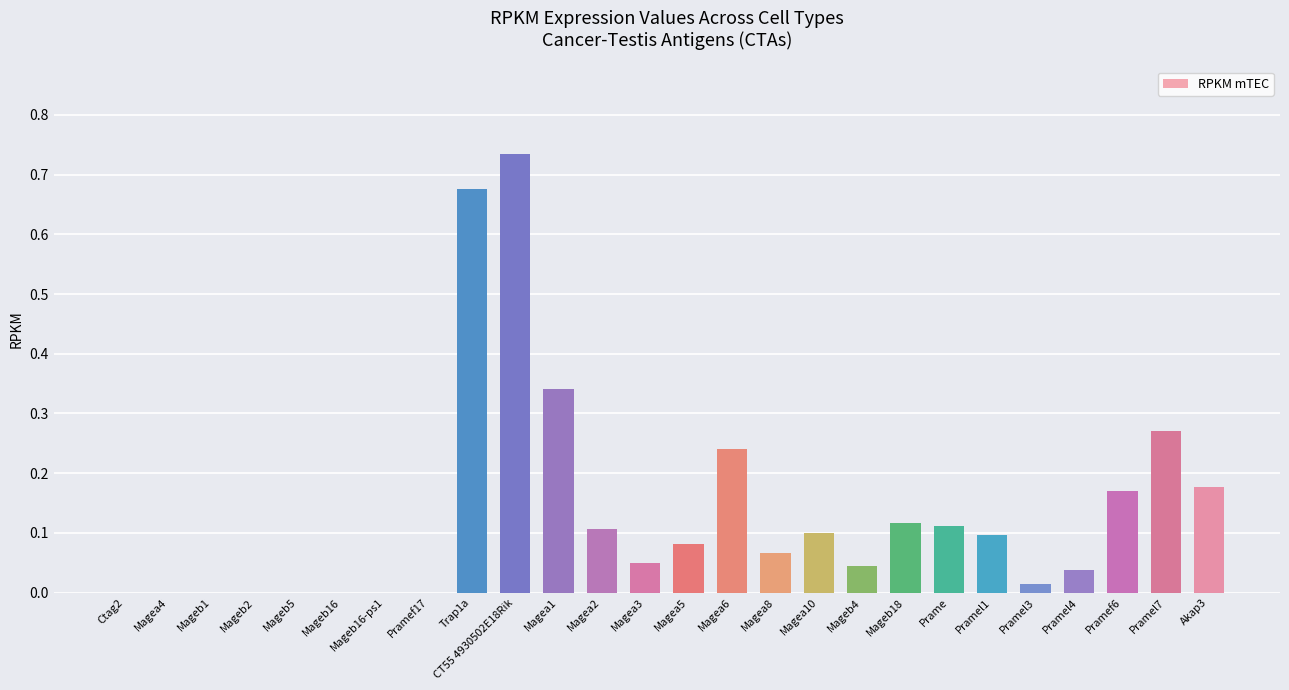

True or false: the data shows 0.0 at Ctag2.

True